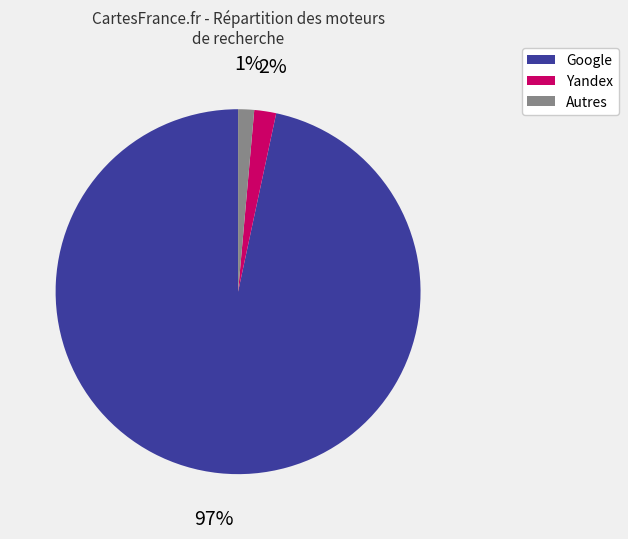

How many segments does this pie chart have?

3